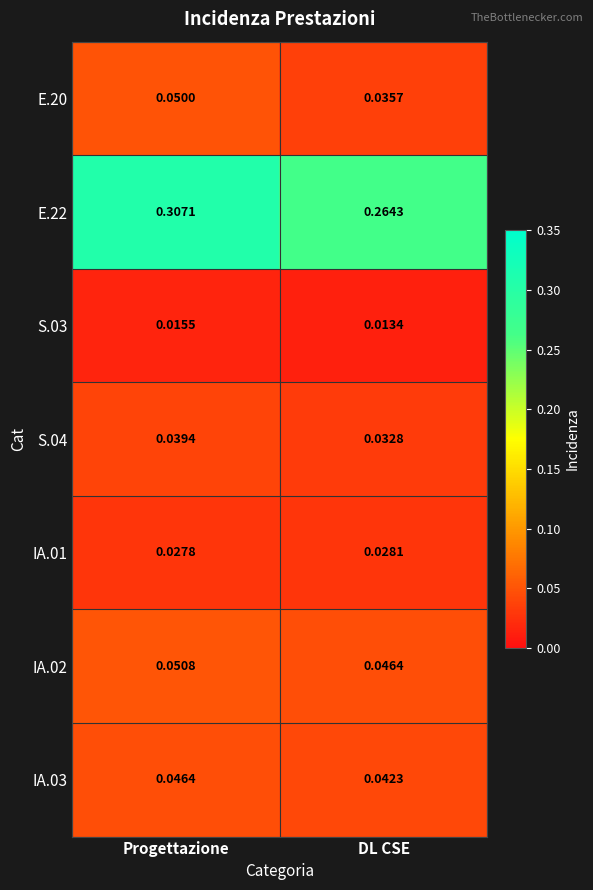

Where is S.04 nearest to the value 0?

DL CSE